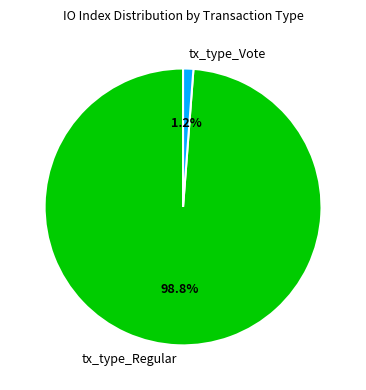

To the nearest percent, what portion does tx_type_Vote represent?

1%